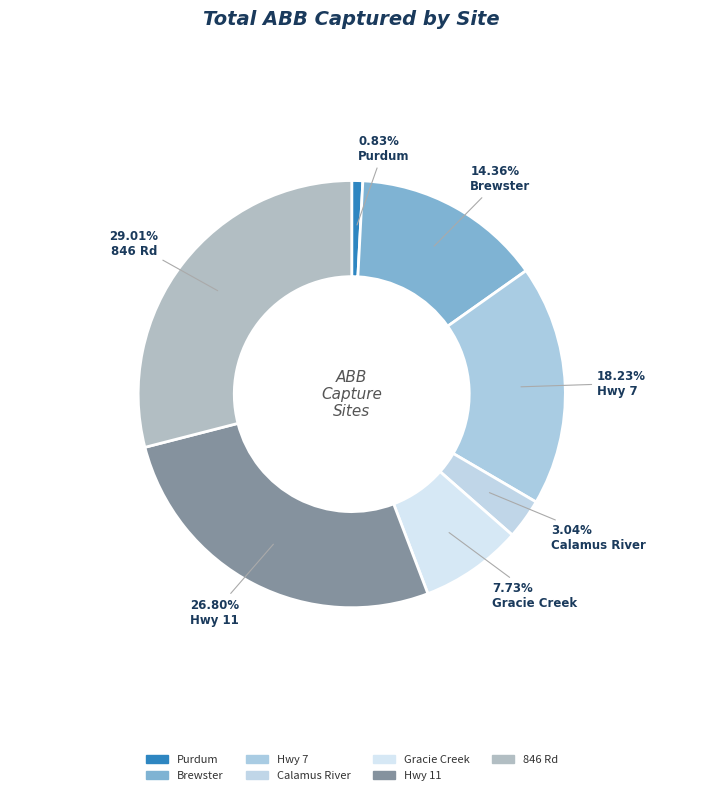

Do Calamus River and Brewster together represent more than half of the pie?

No